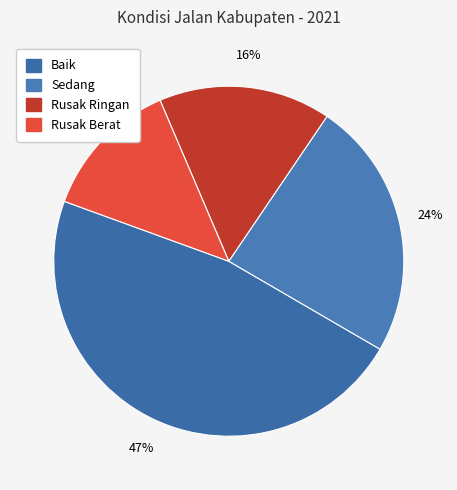

What percentage is the Sedang slice, to the nearest percent?

24%